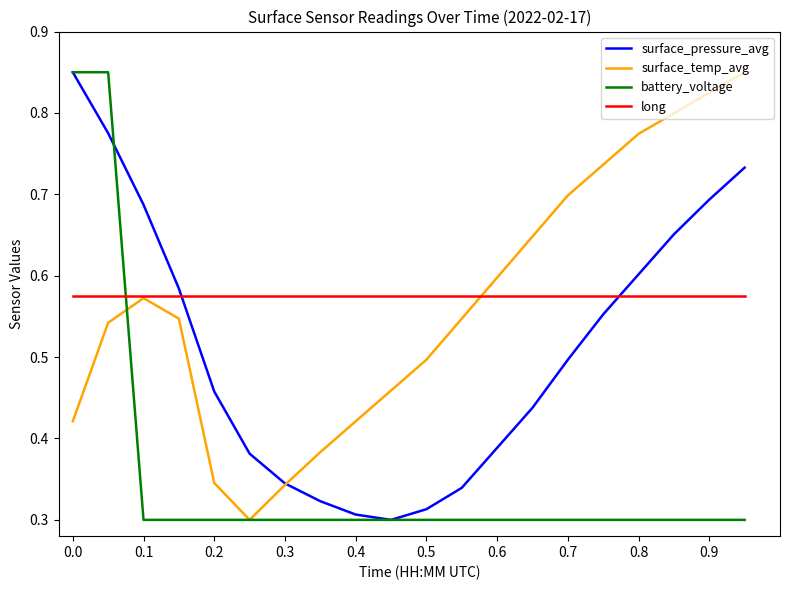

True or false: long and battery_voltage cross at least once.

True